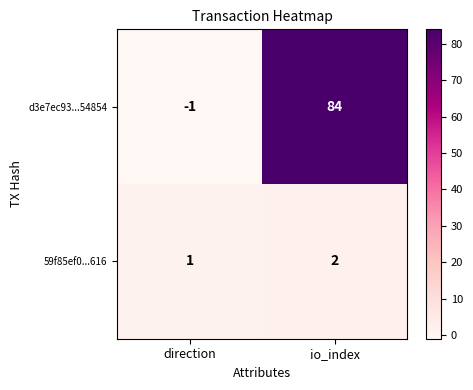

Rank the series by their average value, from lowest to highest.

59f85ef0...616, d3e7ec93...54854